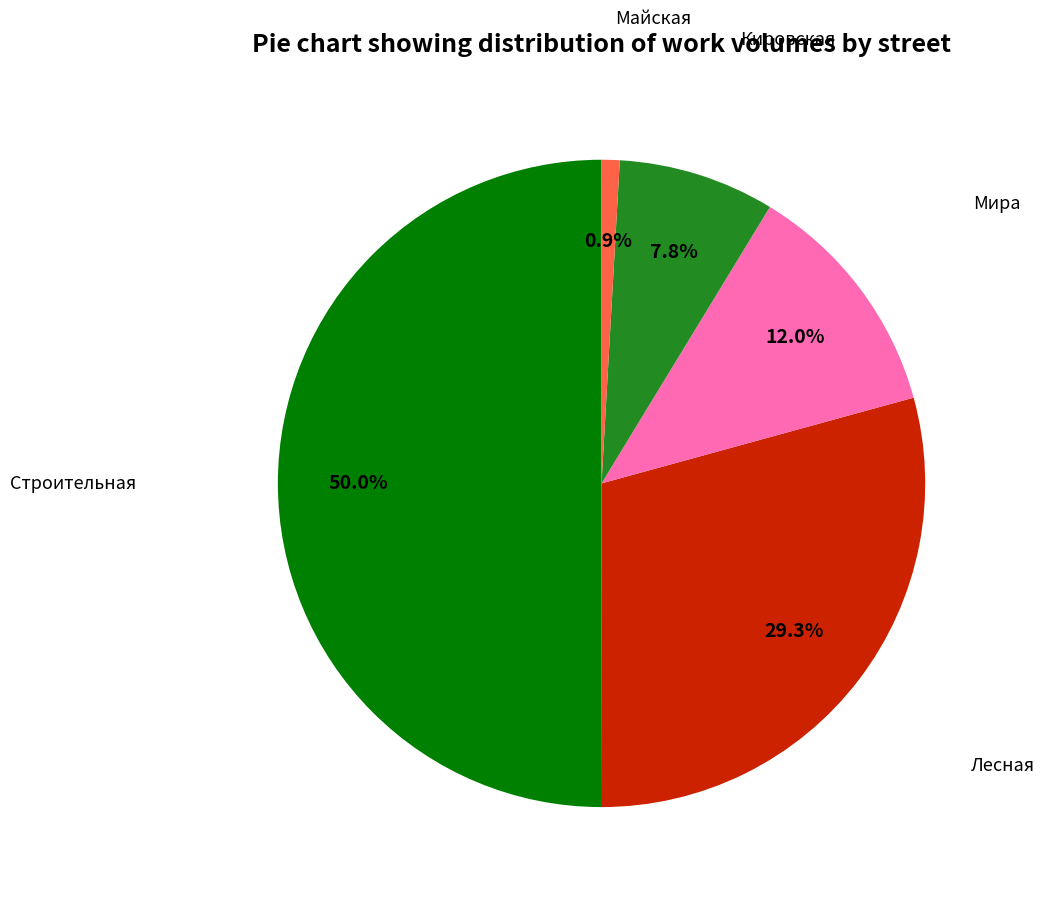

Is Лесная the majority of the pie?

No